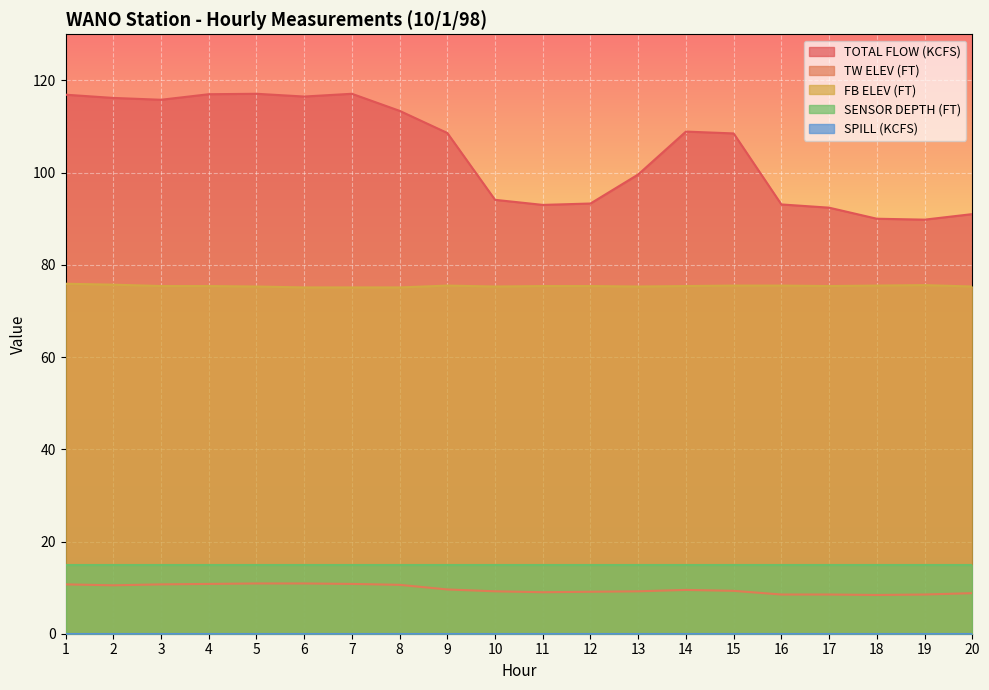

What is the difference between the TW ELEV (FT) values at 1 and 8?

0.1